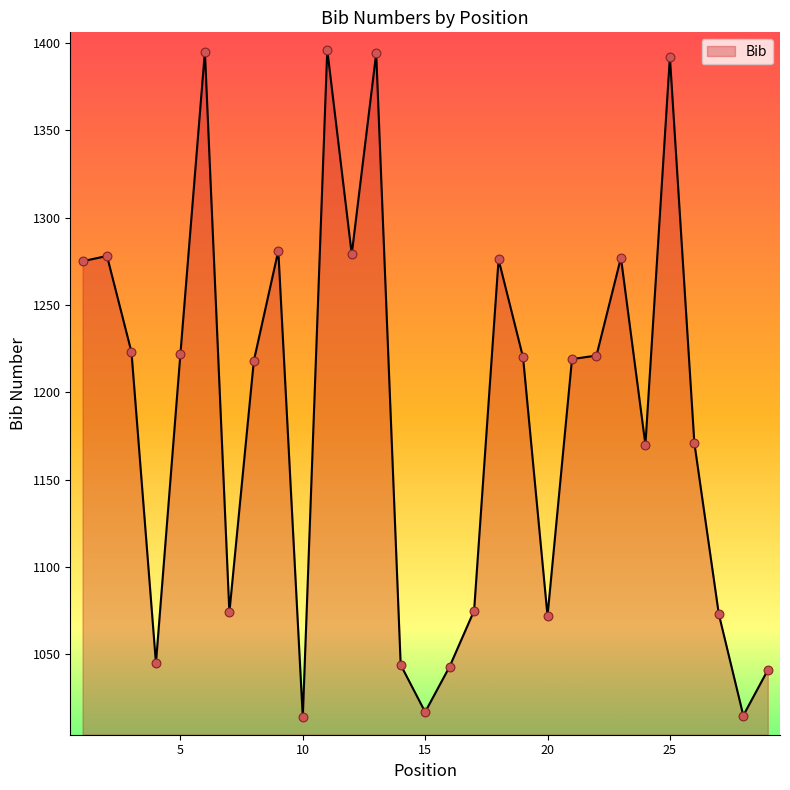

What is the difference between the maximum and minimum values?

382